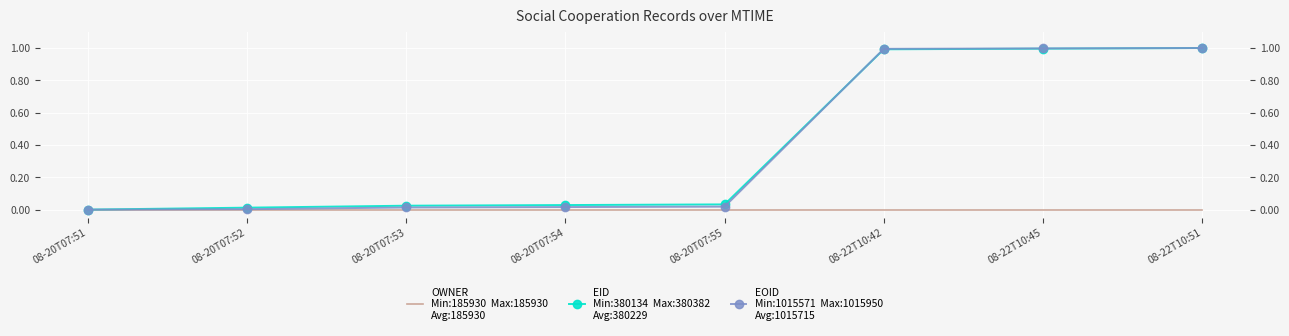

The value of OWNER at 08-20T07:52 is 0.0. True or false?

True